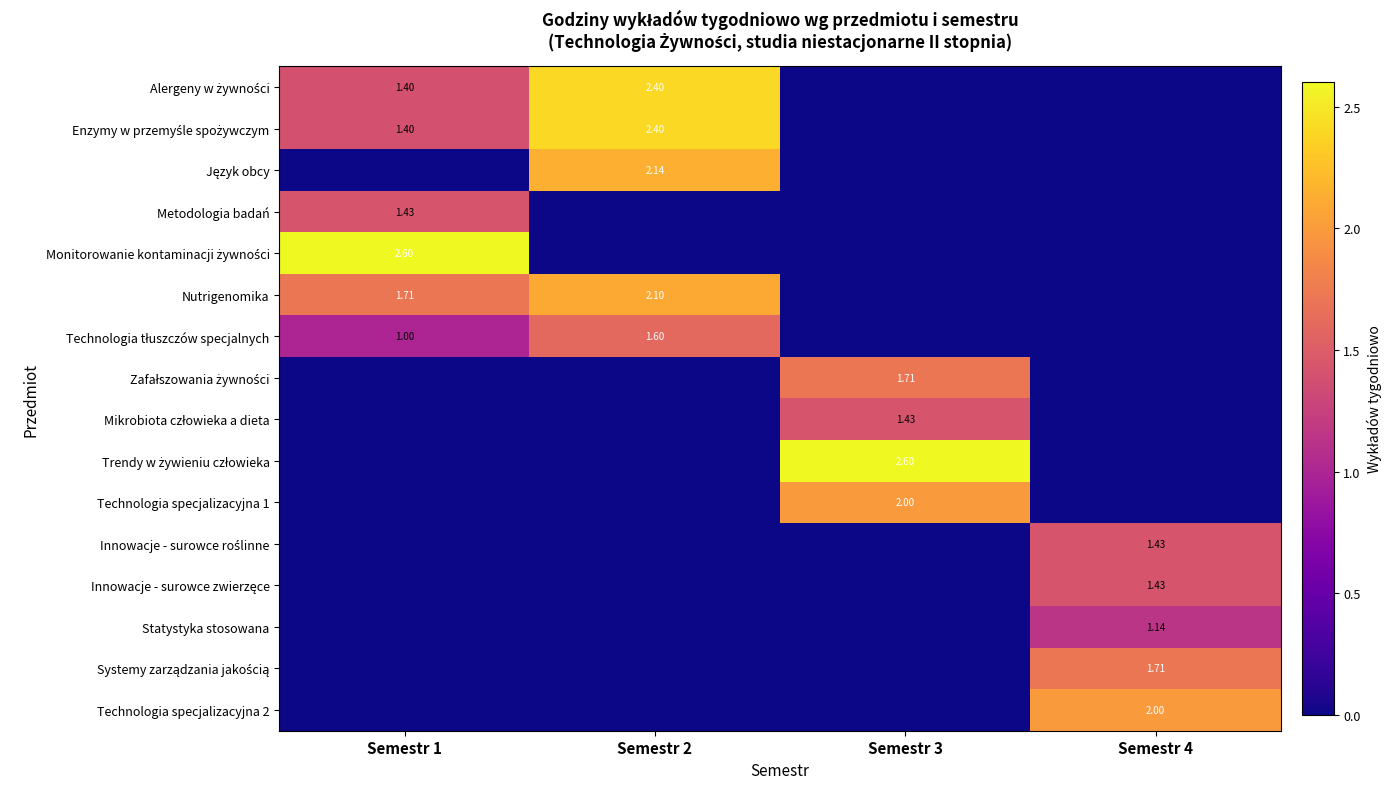

The value of Technologia specjalizacyjna 2 at Semestr 1 is 0.0. True or false?

True